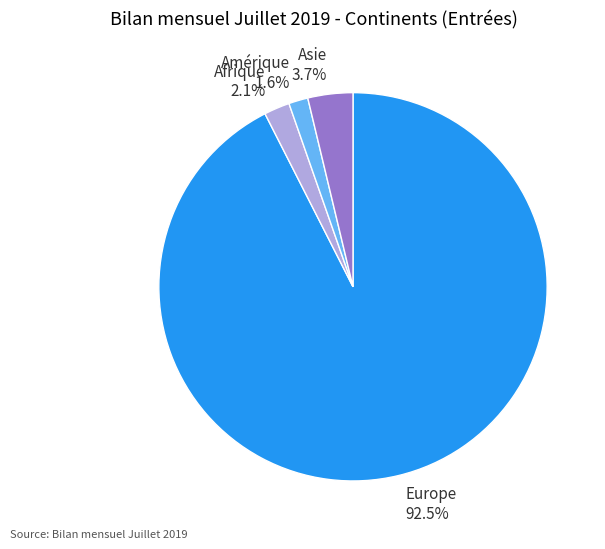

Is there a majority slice in this chart?

Yes